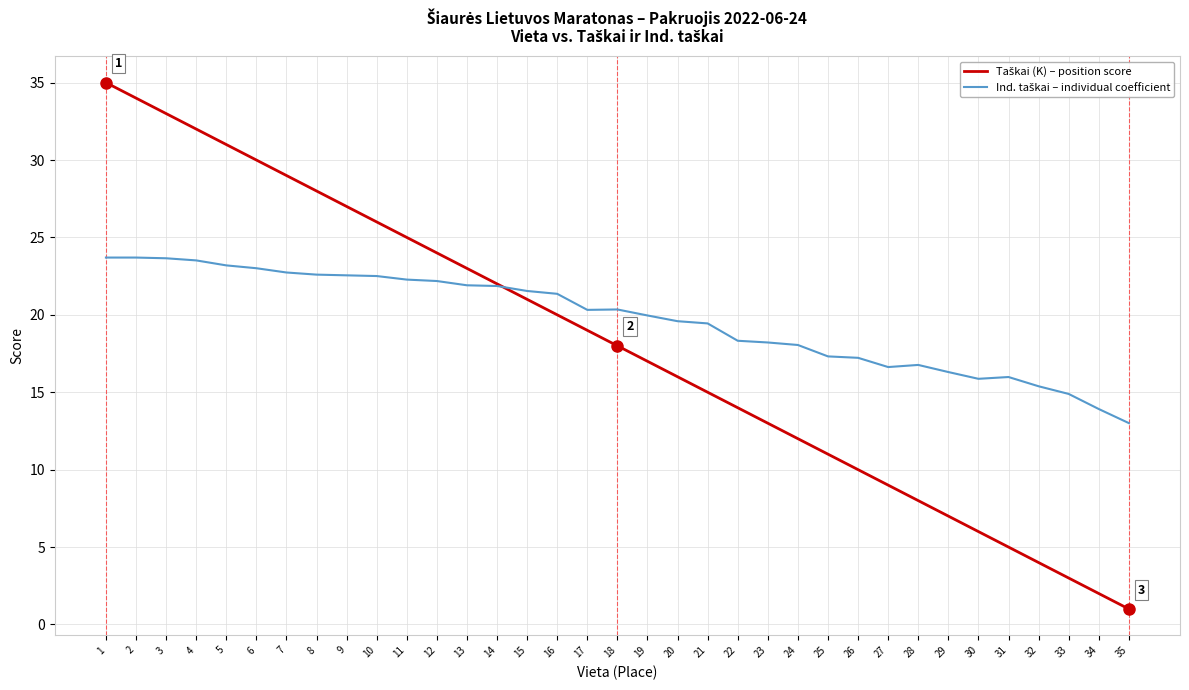

What is the spread (max minus min) of values at 9?

4.4